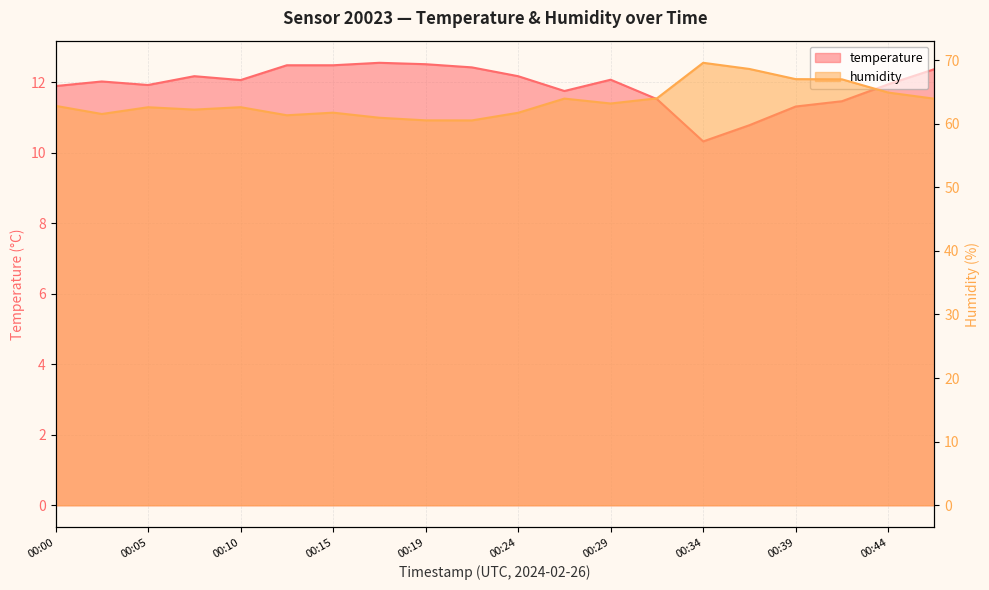

At which label is humidity closest to 65?

00:44